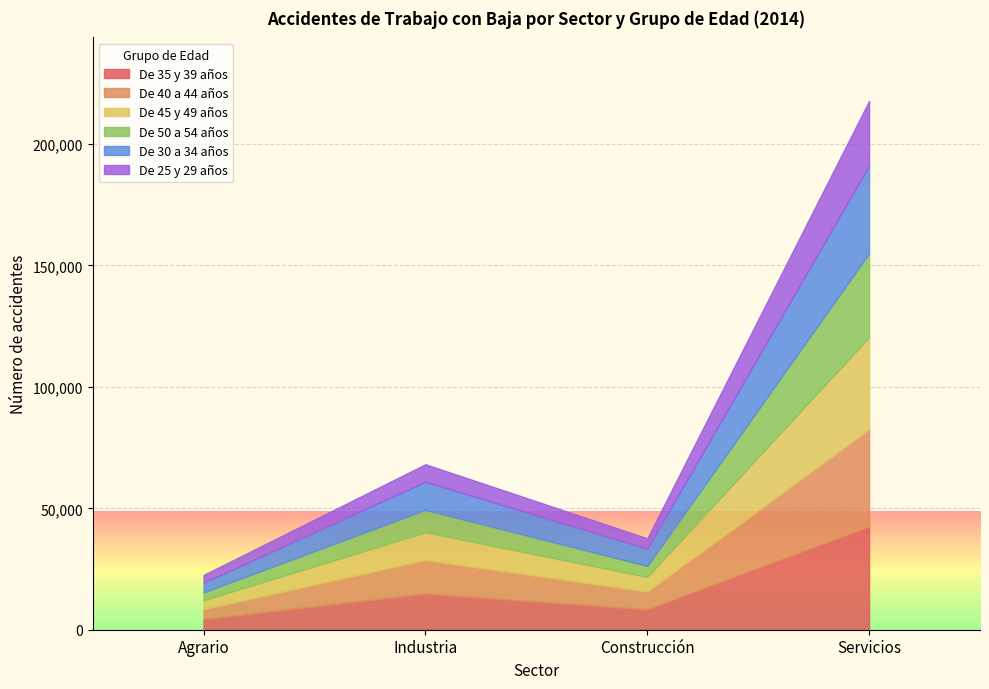

True or false: De 45 y 49 años has more than 1 points higher than both neighbors.

False